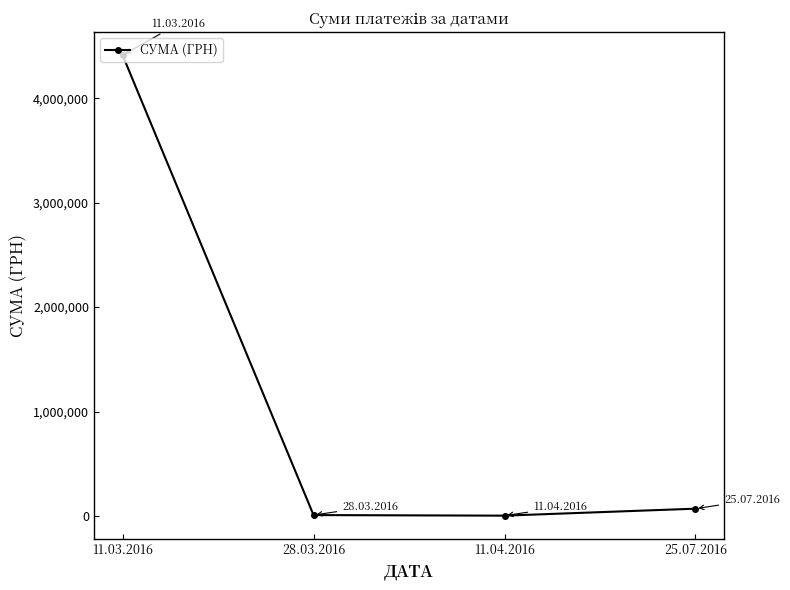

What is the label of the 4th point from the right?

11.03.2016